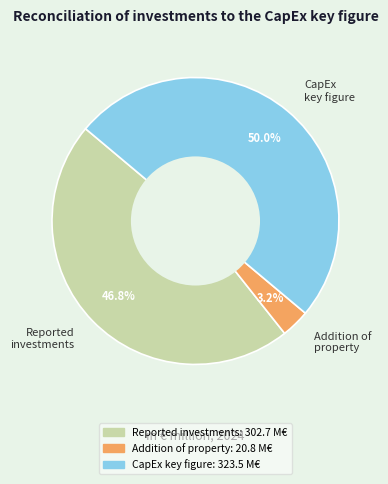

What percentage is NOT represented by CapEx key figure?

50.0%